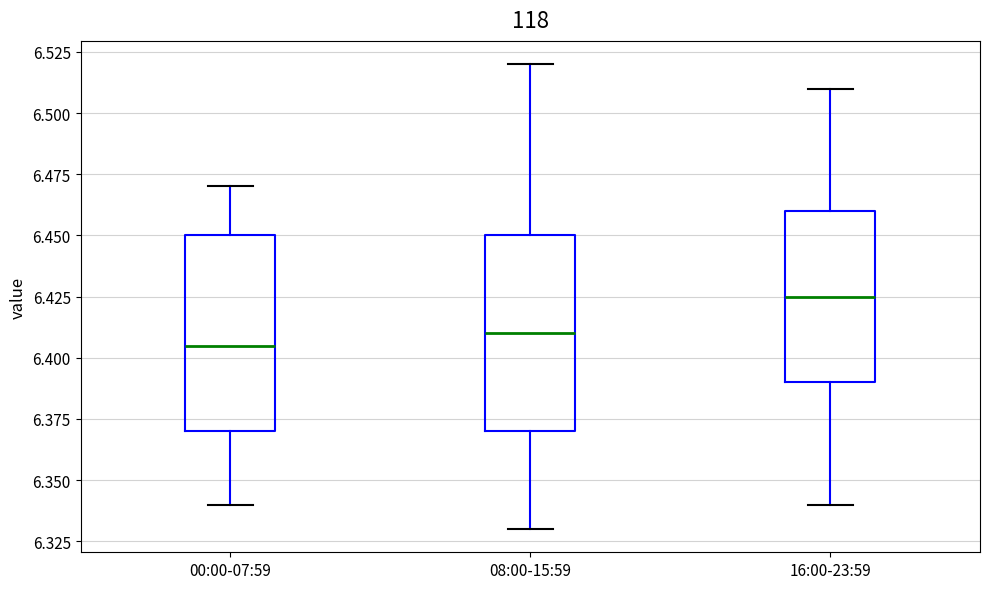

Reading left to right, transcribe this box plot: for each box, give where its median line is, the range the box spans, and where its two whiskers end, as read against the y-axis. The values are not printed on the chart, so give them approximately, as read against the axis.

00:00-07:59: median 6.405, box 6.370 to 6.450, whiskers 6.340 to 6.470
08:00-15:59: median 6.410, box 6.370 to 6.450, whiskers 6.330 to 6.520
16:00-23:59: median 6.425, box 6.390 to 6.460, whiskers 6.340 to 6.510